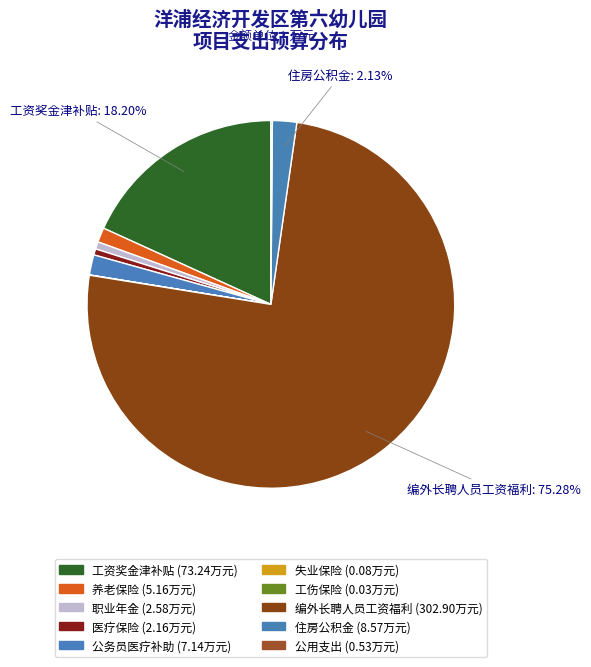

To the nearest percent, what percentage of the pie is 工资奖金津补贴?

18%